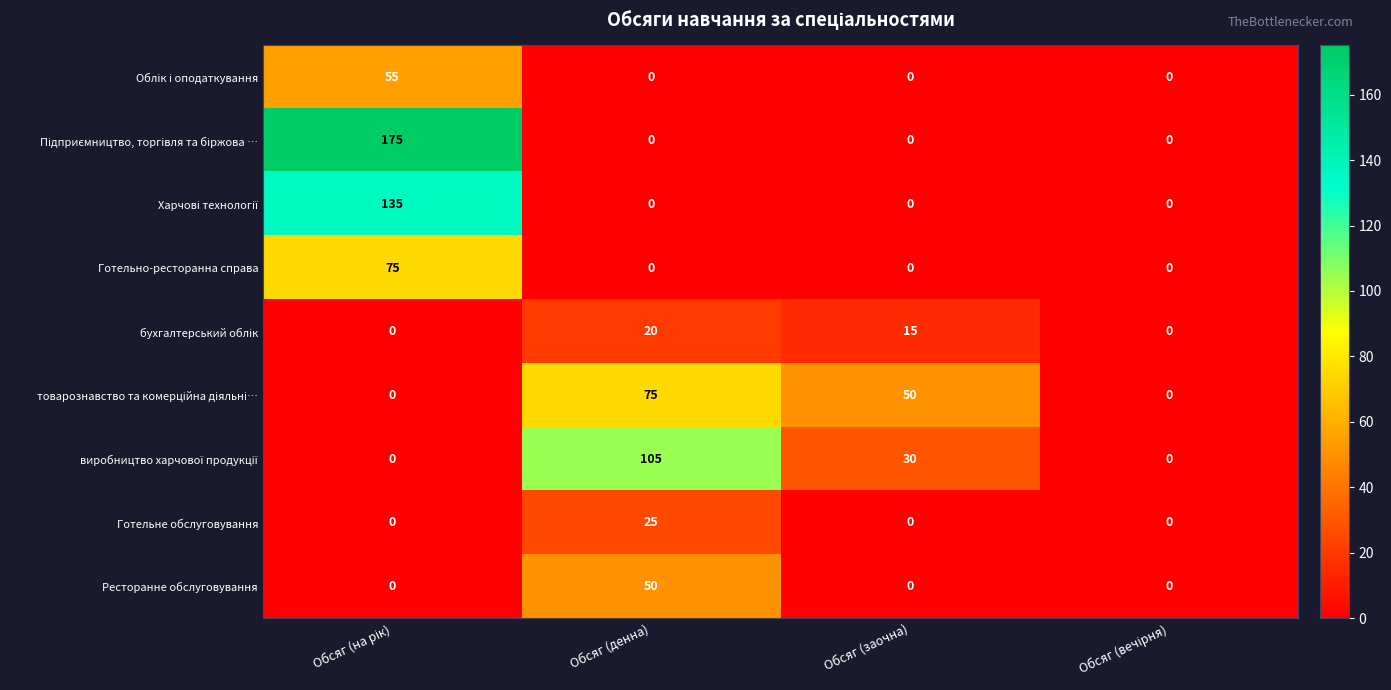

The Готельно-ресторанна справа series shows 52 at Обсяг (заочна). True or false?

False